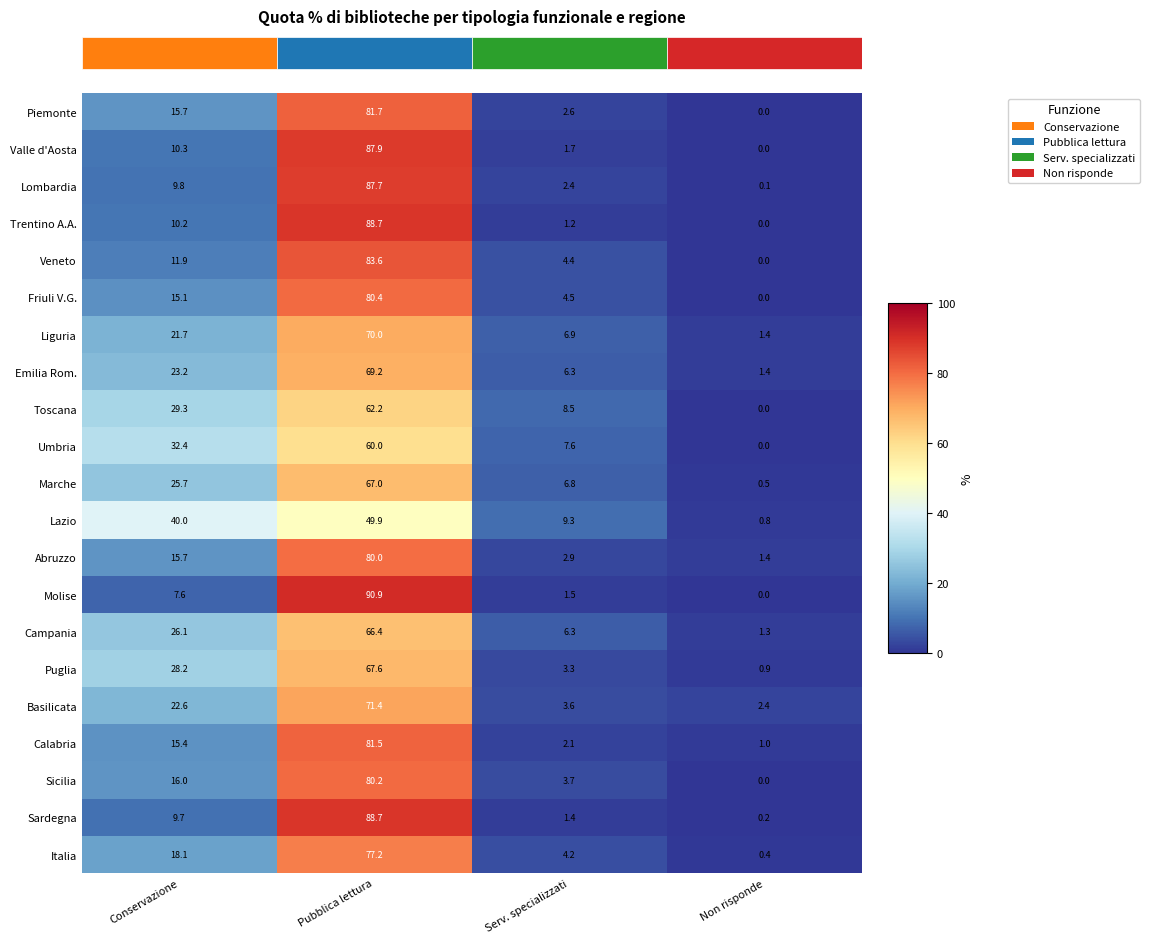

How many data points in Umbria are above 32?

2